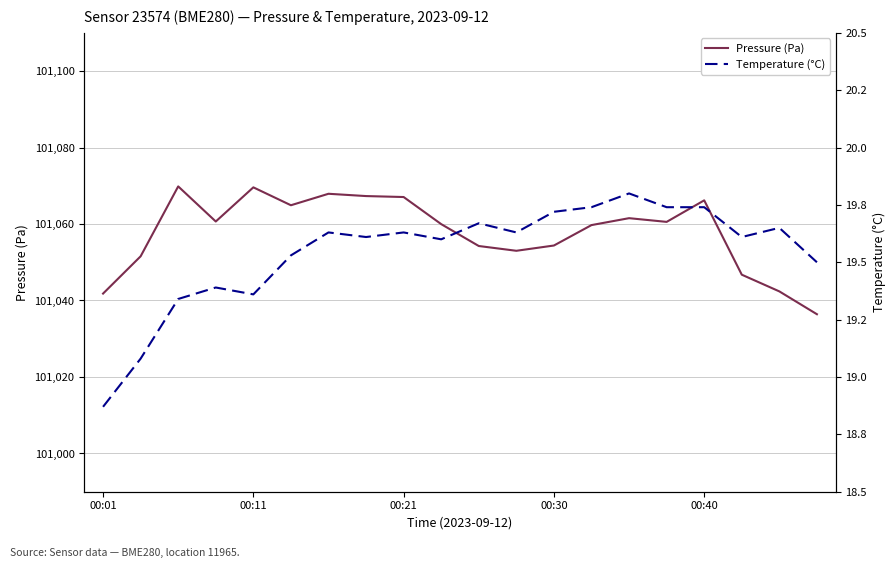

What is the lowest value of the Pressure (Pa) series?

101036.4